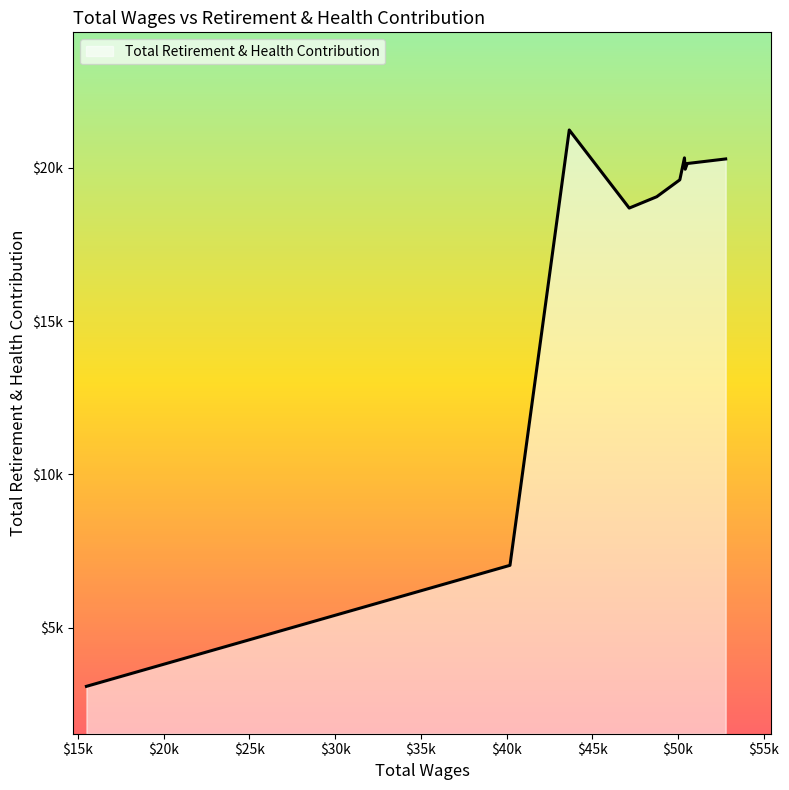

What is the maximum value shown in the chart?

21231